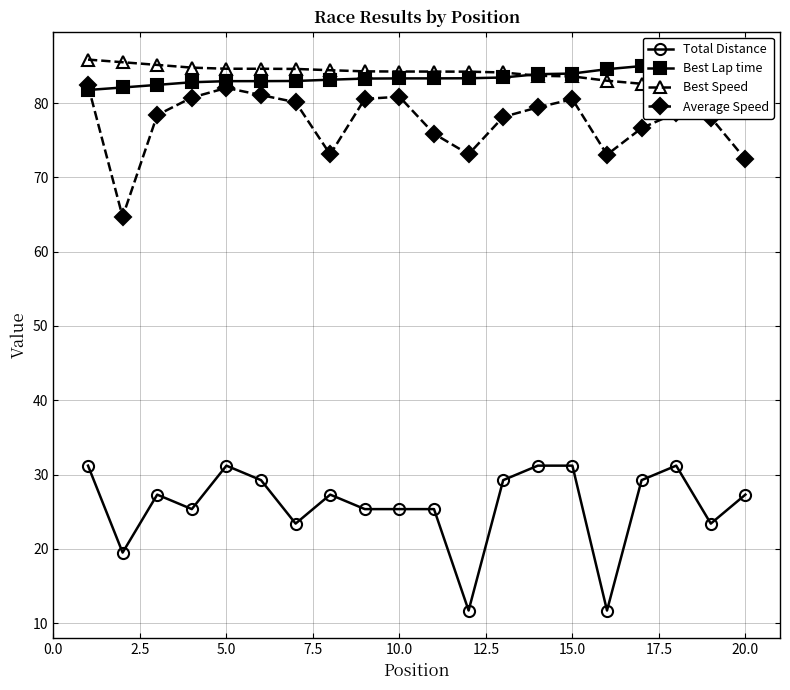

Is it true that Average Speed equals 112.4 at 10.0?

False